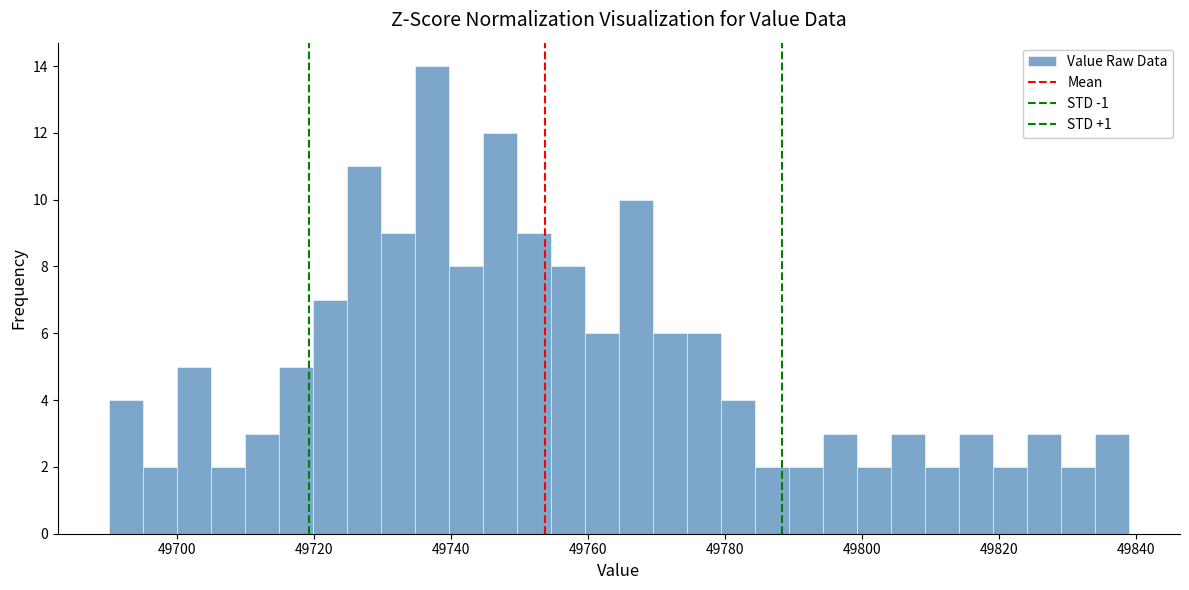

Read against the x-axis, roughly where is the centre of the tallest bar?

49738